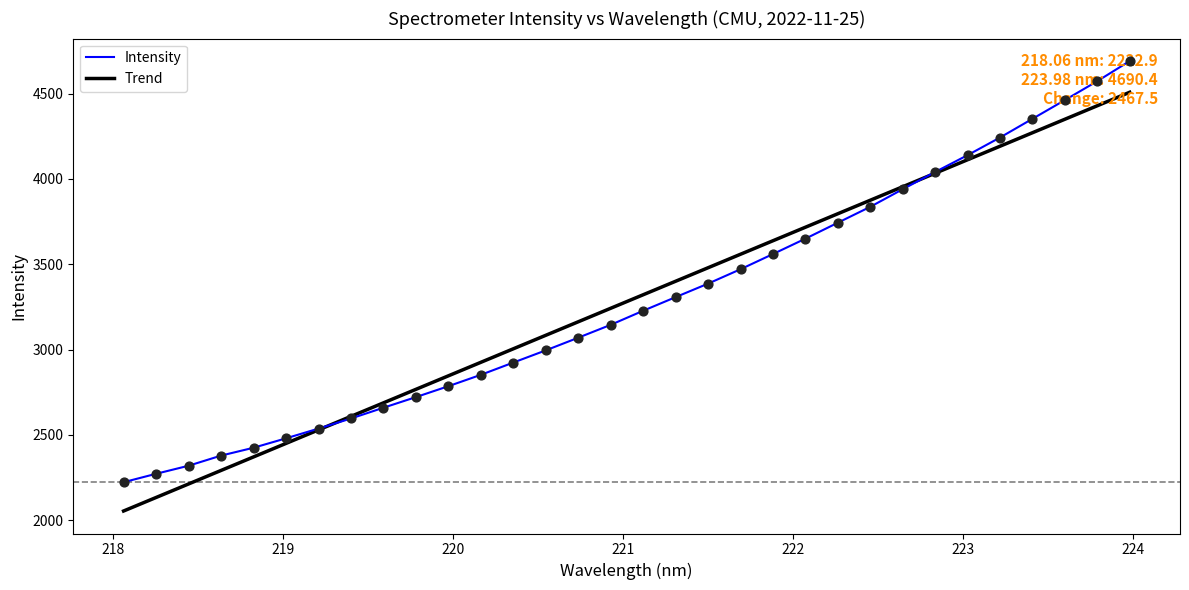

What is the smallest value displayed?

2054.2